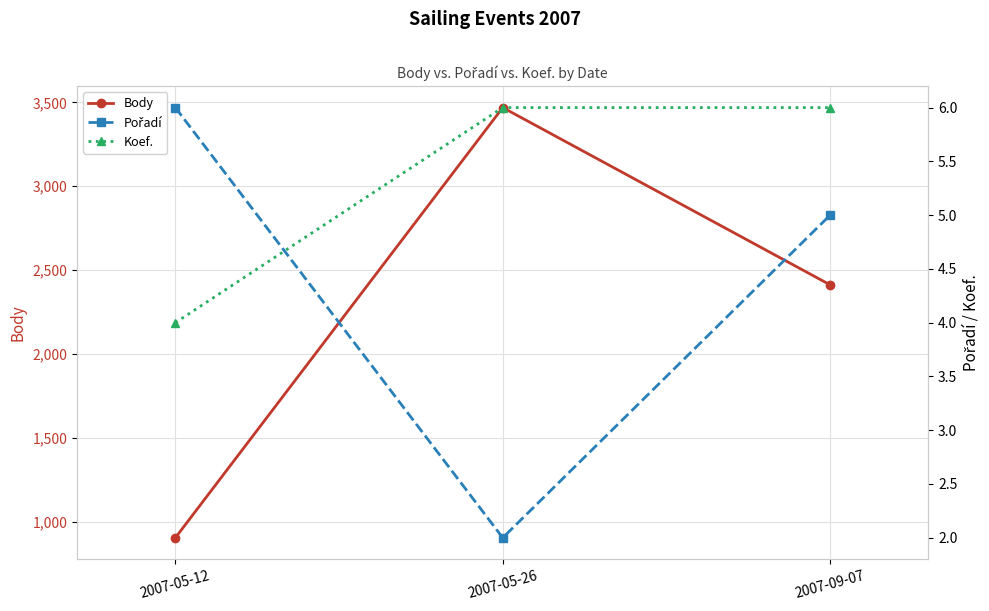

What is the difference between the highest and lowest values at 2007-05-26?

3467